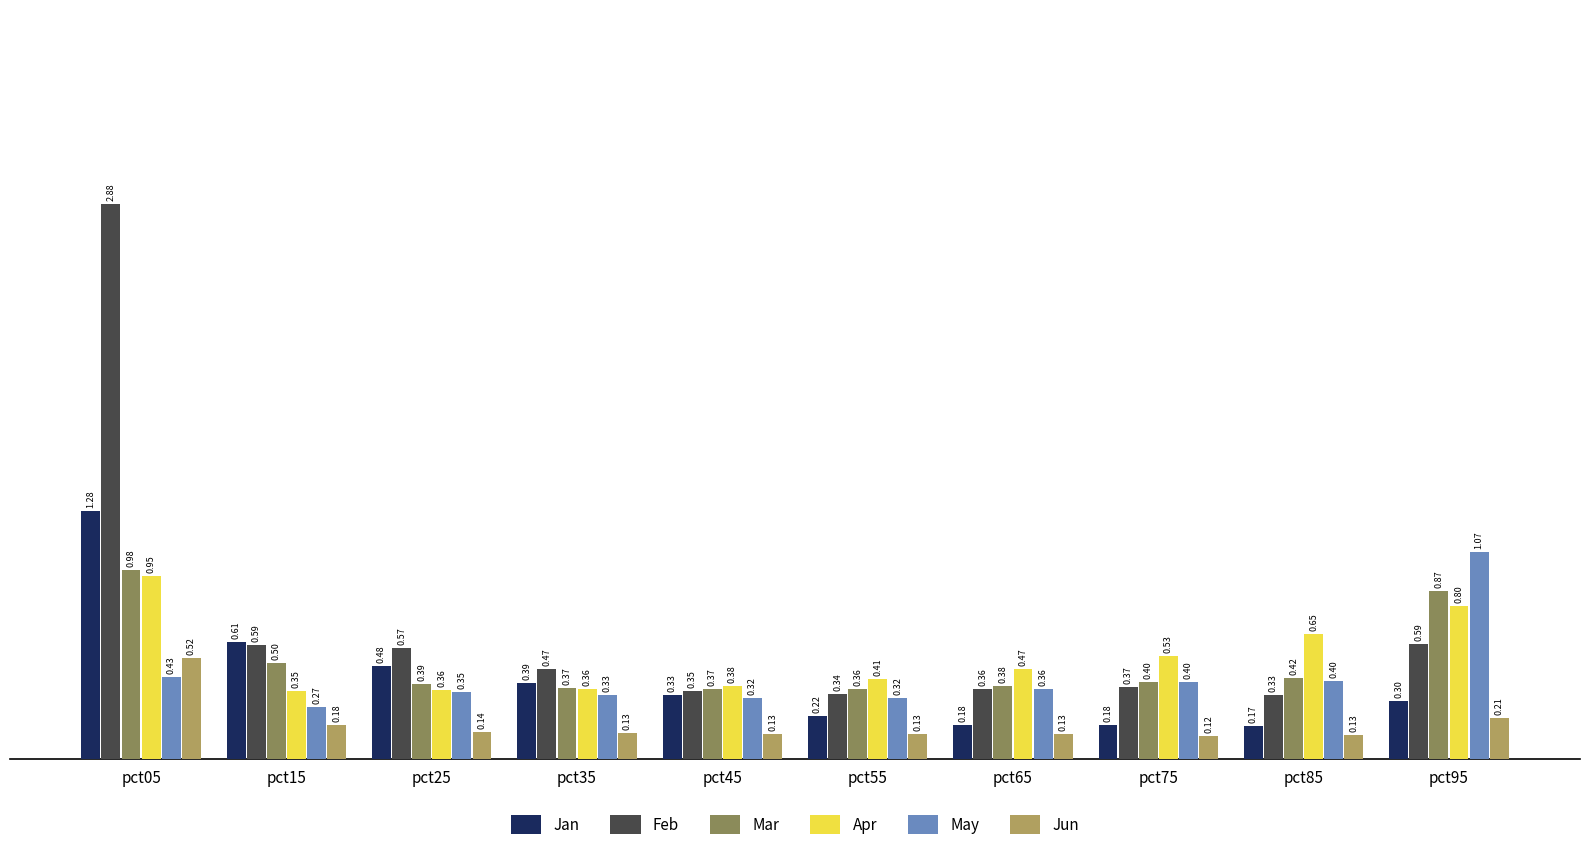

How many bars are there in each group?

6